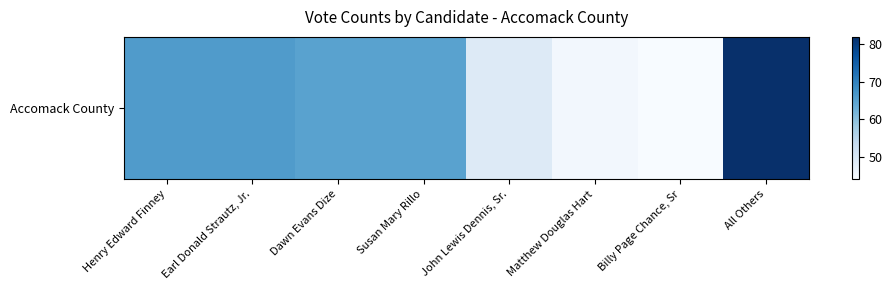

The chart shows a value of 116 at Dawn Evans Dize. True or false?

False